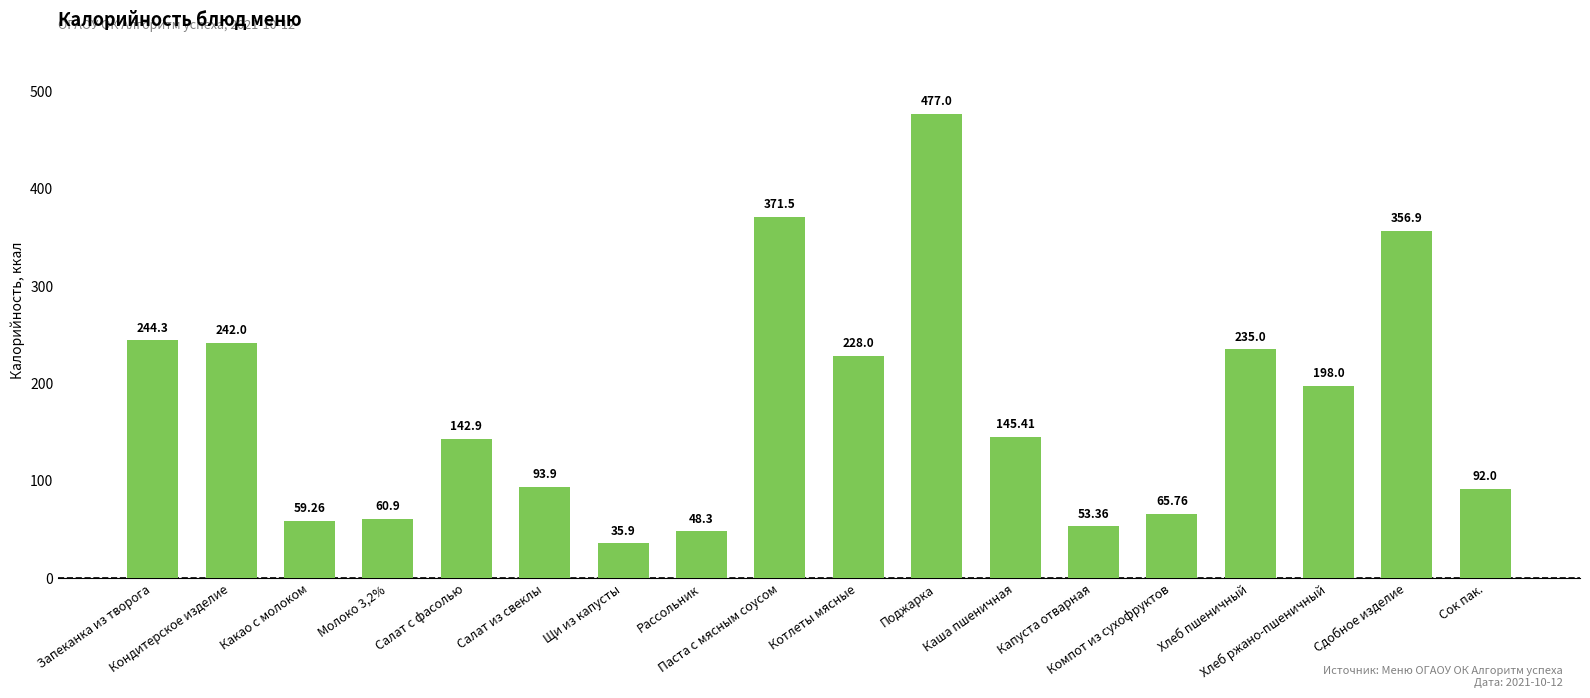

Reading right to left, extract all data points from this chart.

92.0	356.9	198.0	235.0	65.8	53.4	145.4	477.0	228.0	371.5	48.3	35.9	93.9	142.9	60.9	59.3	242.0	244.3